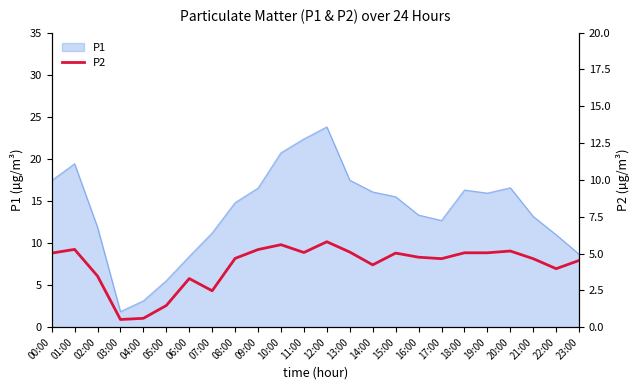

The value of P1 at 04:00 is 1.4. True or false?

False